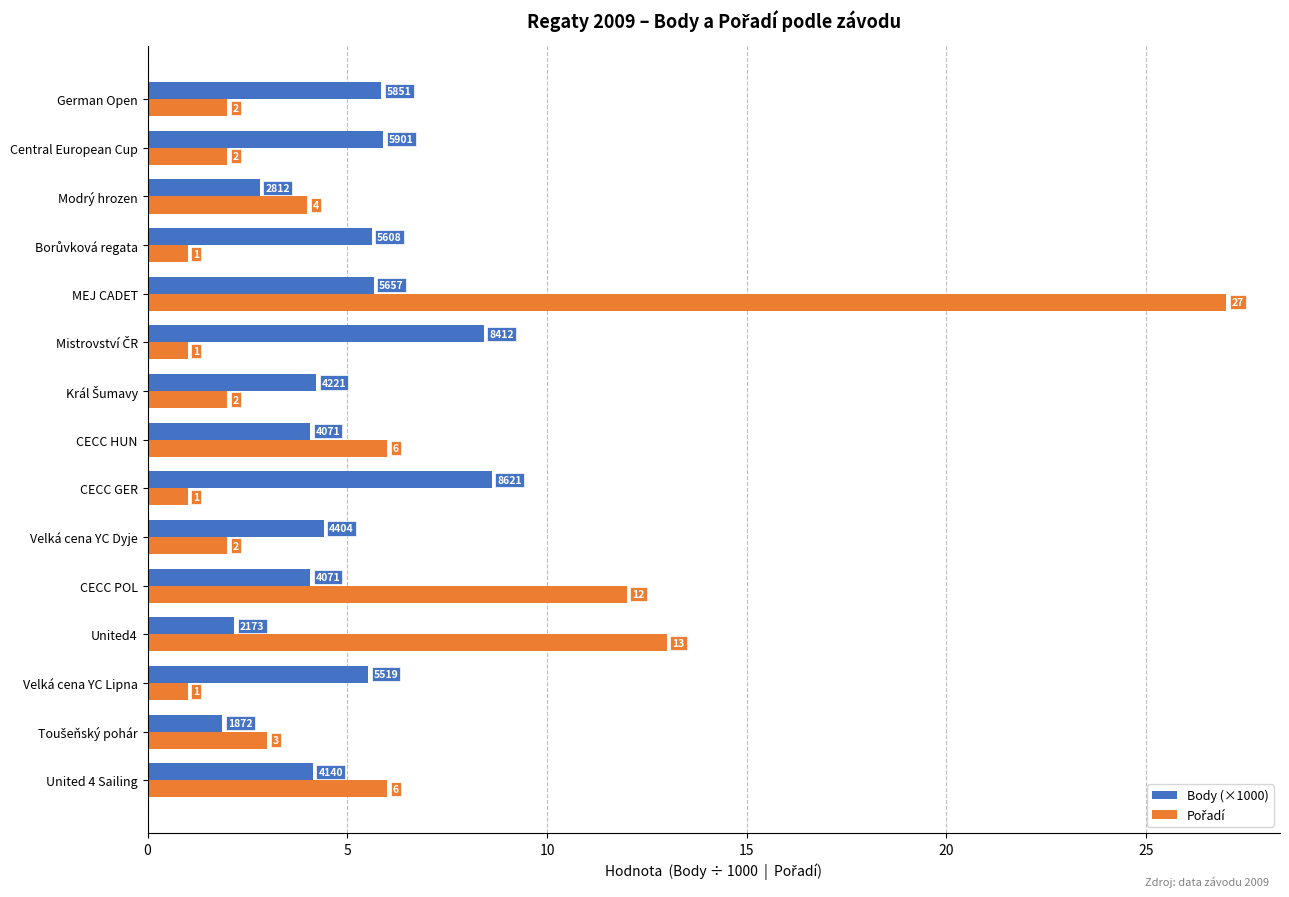

At which category is the sum across all series the highest?

MEJ CADET